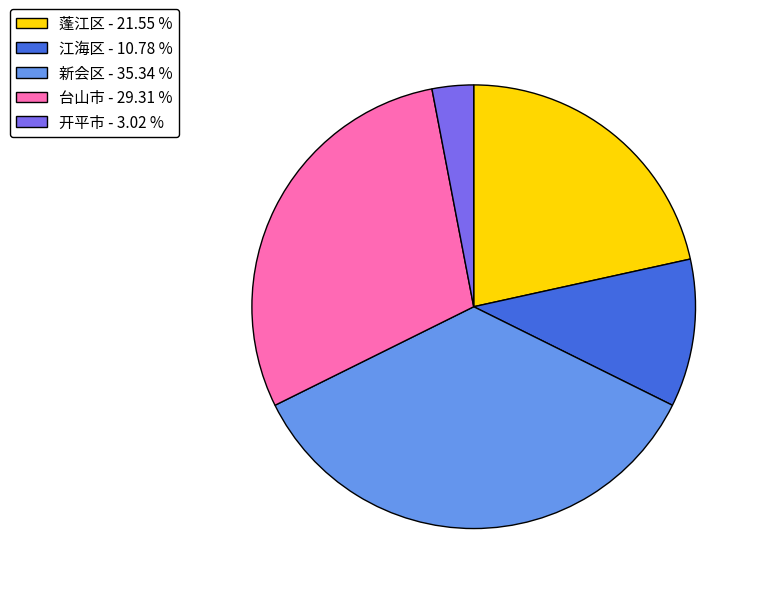

Which slice is the largest?

新会区 - 35.34 %